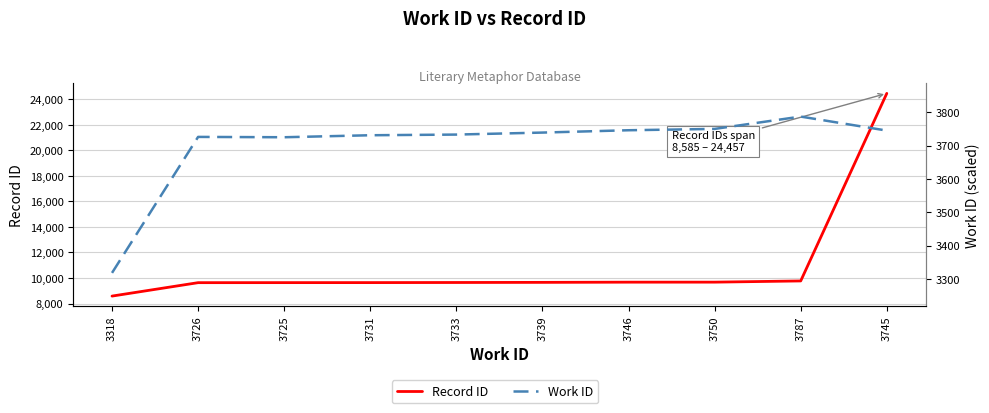

Rank the series by their average value, from highest to lowest.

Record ID, Work ID